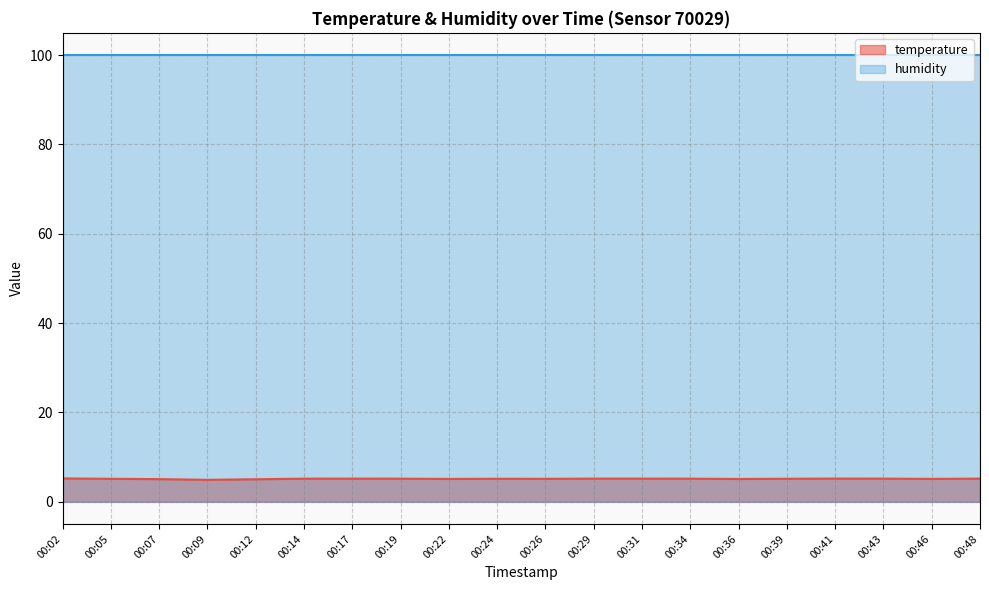

The value of humidity (line) at 00:34 is 62.7. True or false?

False